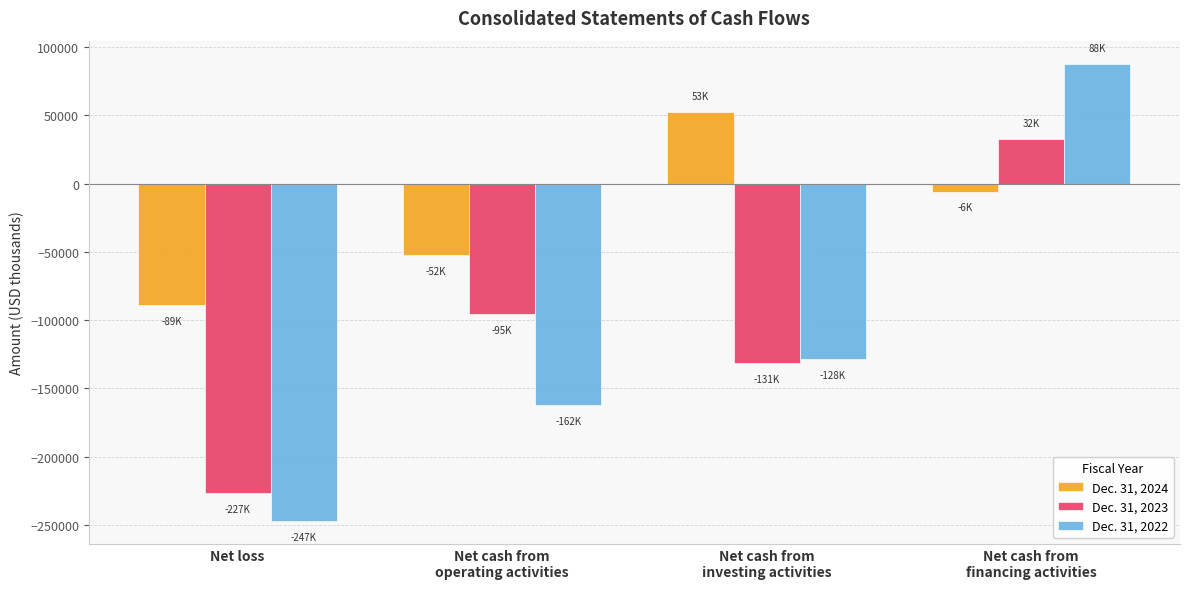

At which label does Dec. 31, 2023 reach its minimum?

Net loss